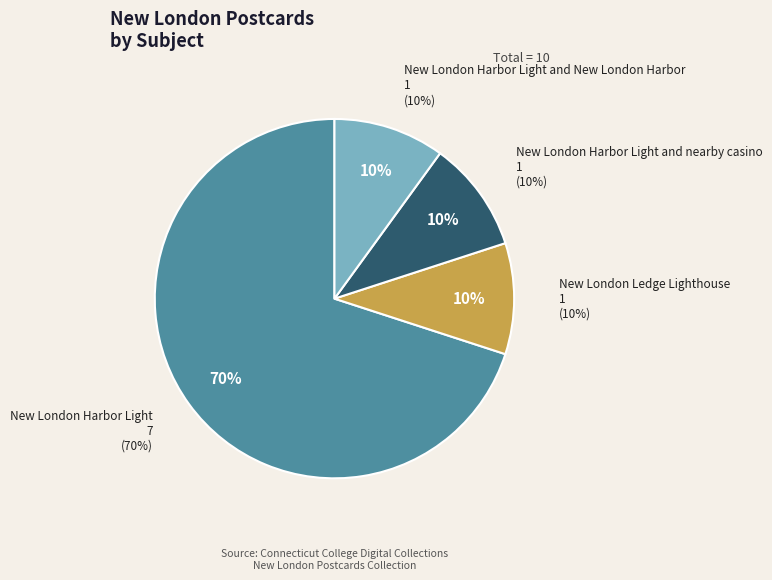

To the nearest percent, what is the combined percentage of New London Harbor Light and New London Harbor Light and New London Harbor?

80%